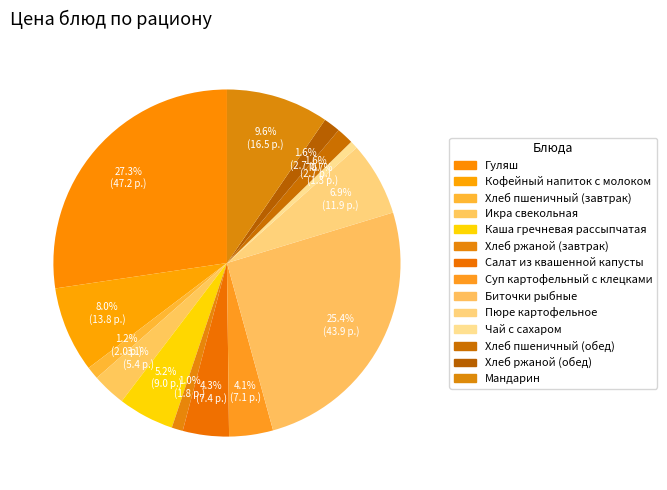

Which slice is the largest?

Гуляш